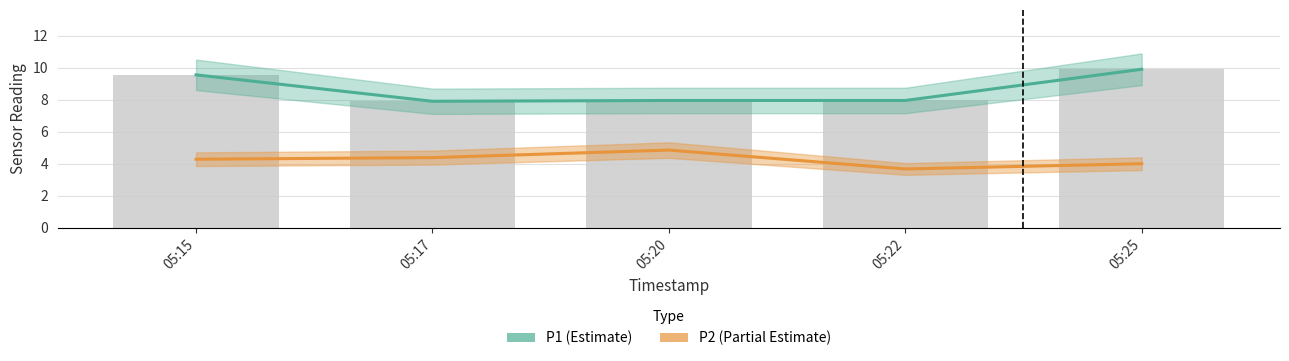

What is the sum of the P2 (Partial Estimate) values at 05:17 and 05:20?

9.2